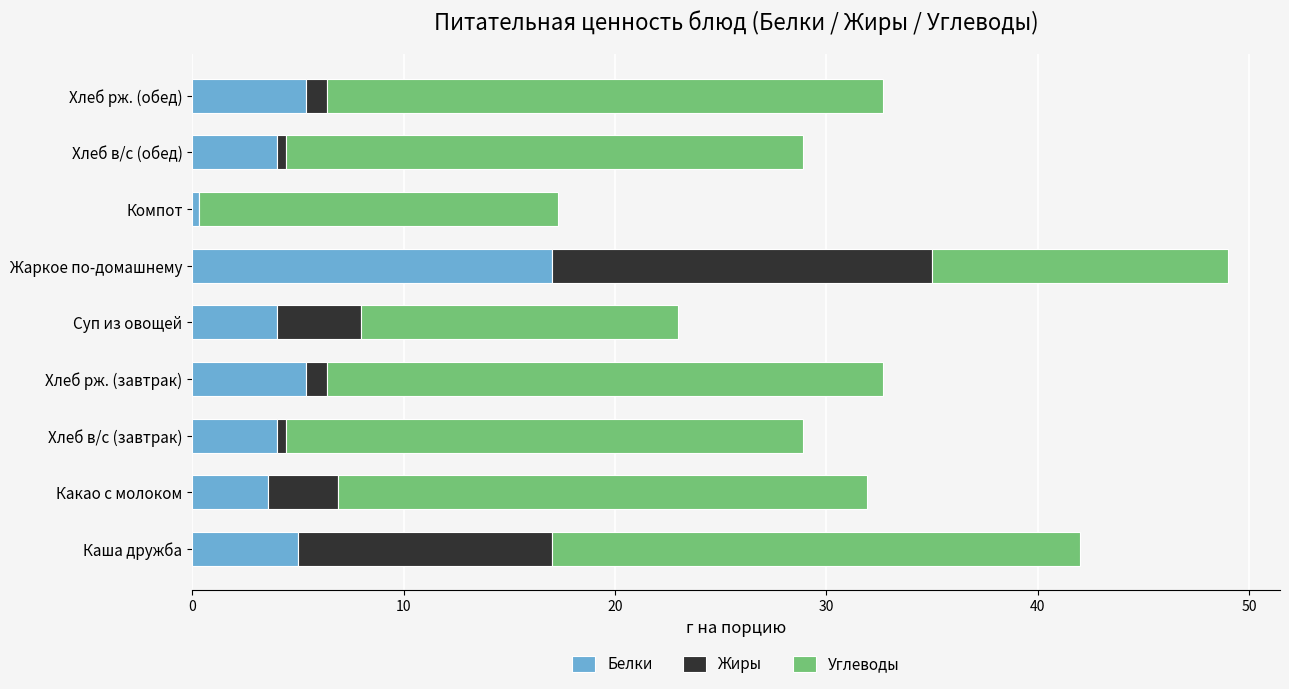

Count the number of categories in the chart.

9